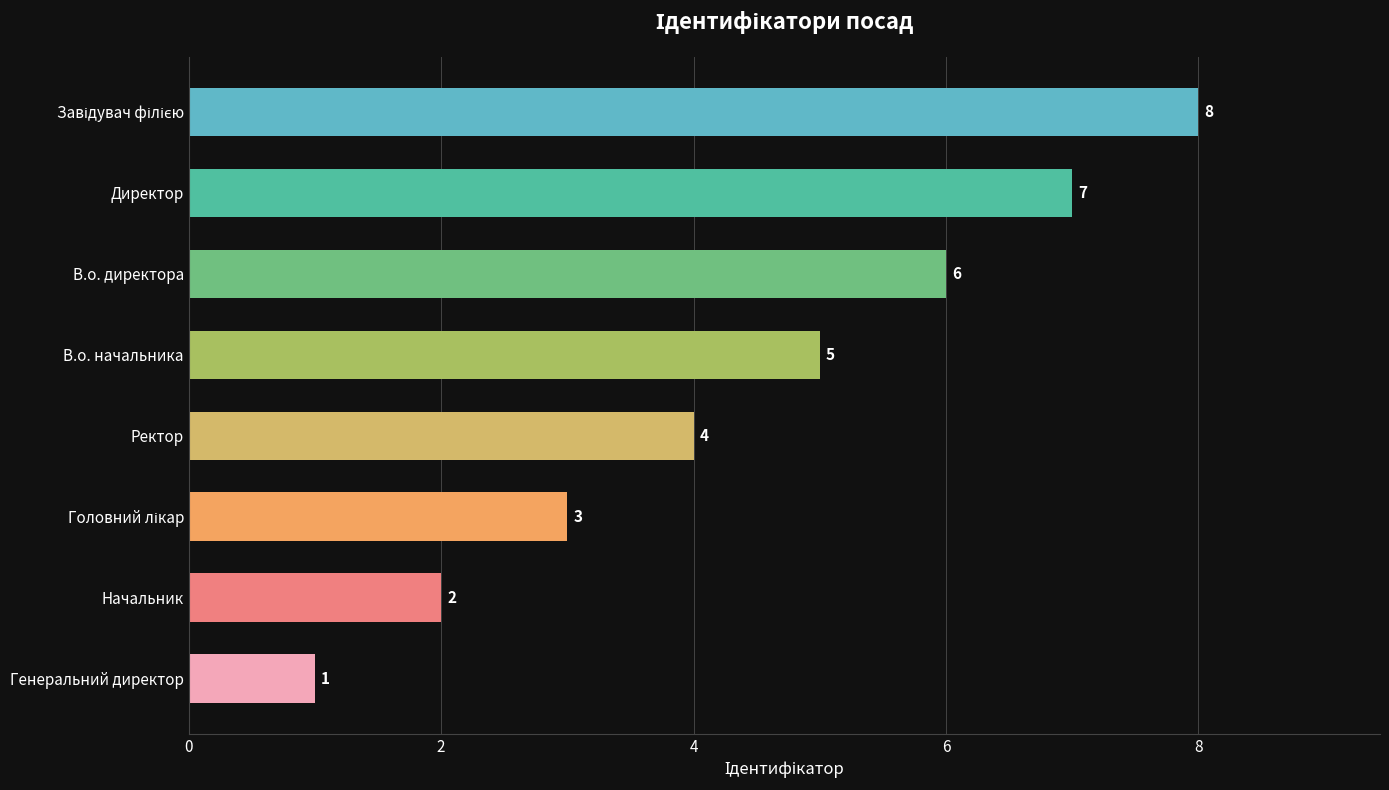

What is the difference between the second highest and minimum values?

6